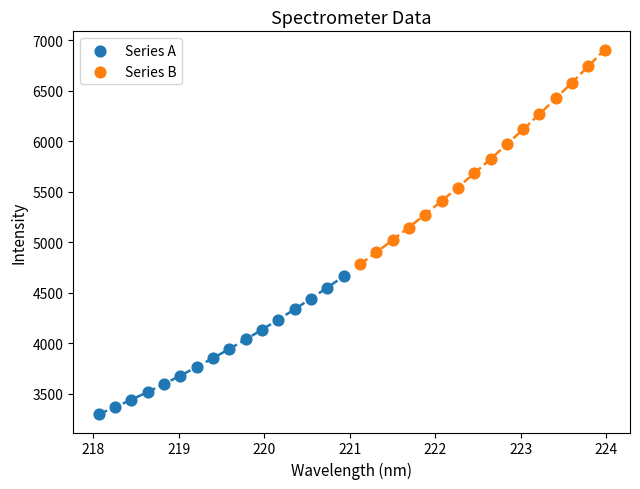

Which series reaches the maximum Y coordinate?

Series B